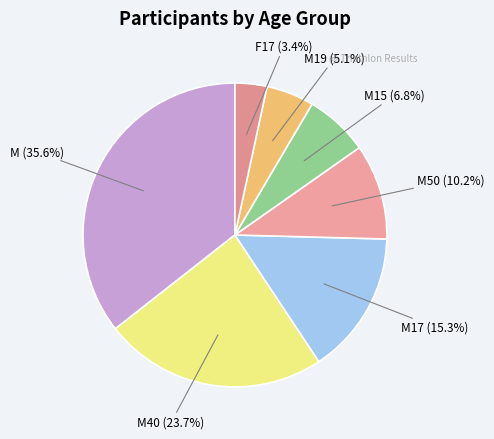

What is the smallest slice in the pie chart?

F17